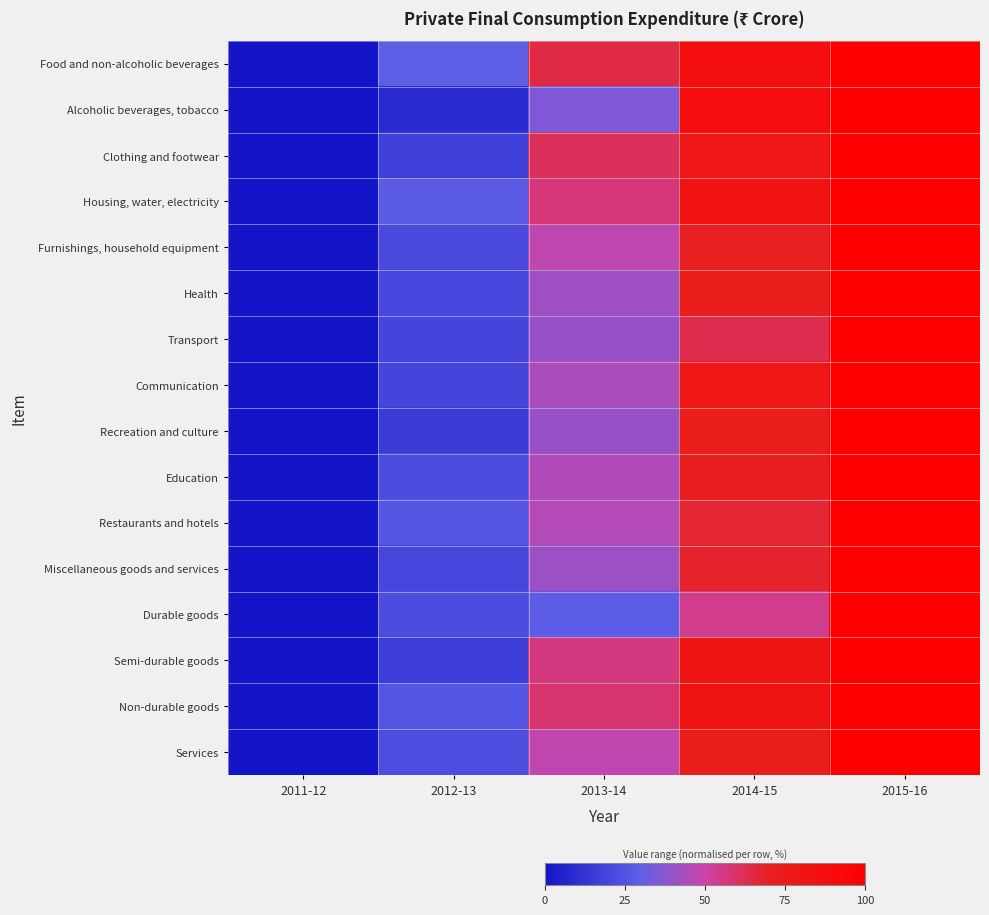

Rank the series by their maximum value, from lowest to highest.

Food and non-alcoholic beverages, Alcoholic beverages, tobacco, Clothing and footwear, Housing, water, electricity, Furnishings, household equipment, Health, Transport, Communication, Recreation and culture, Education, Restaurants and hotels, Miscellaneous goods and services, Durable goods, Semi-durable goods, Non-durable goods, Services